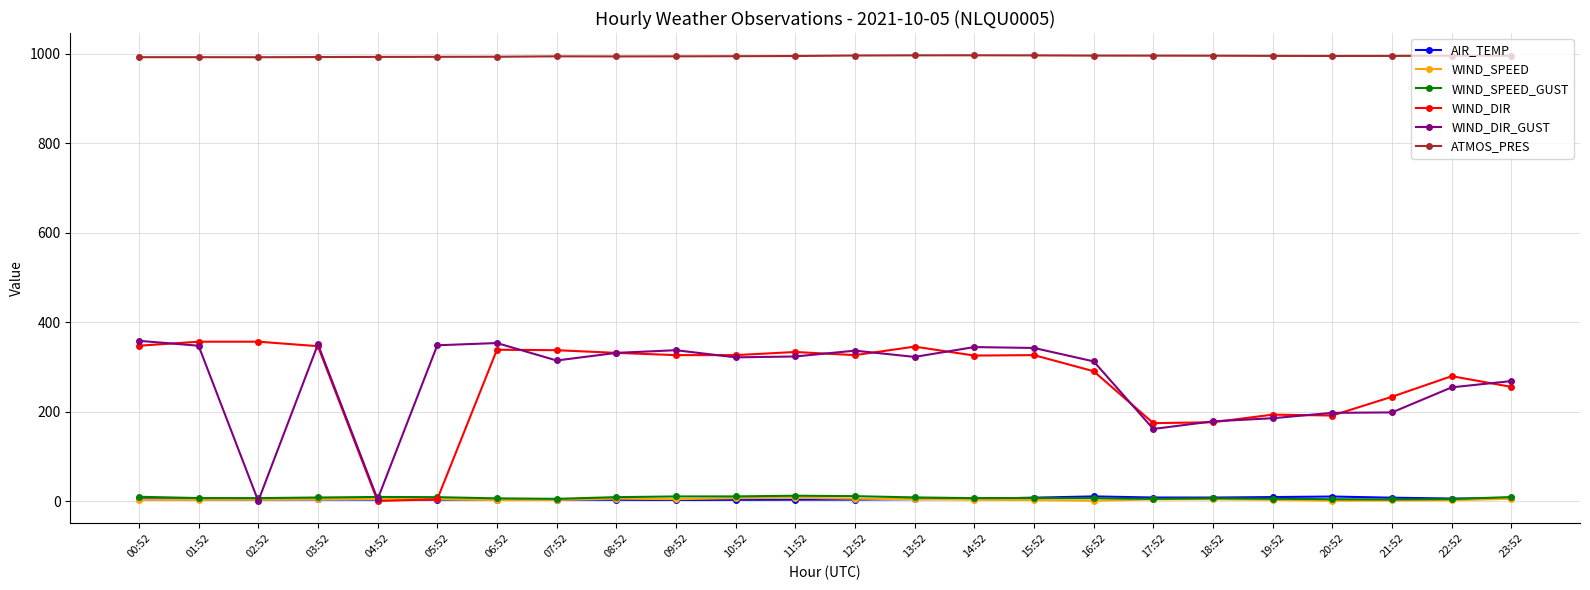

What is the maximum value for AIR_TEMP?

11.3